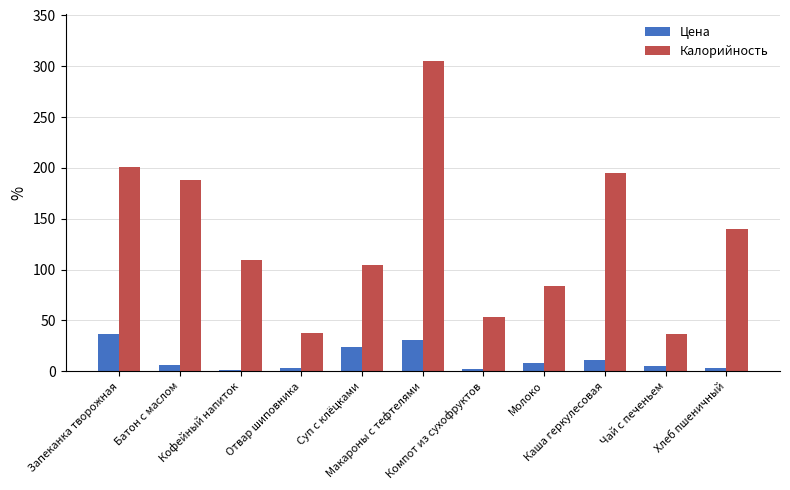

What is the difference between the second highest and second lowest values in the Калорийность series?

163.5